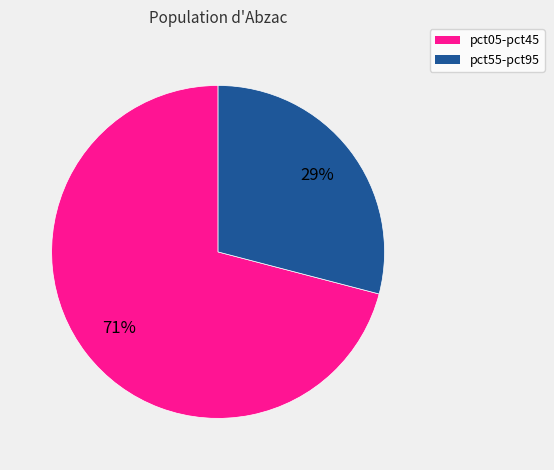

How many segments does this pie chart have?

2